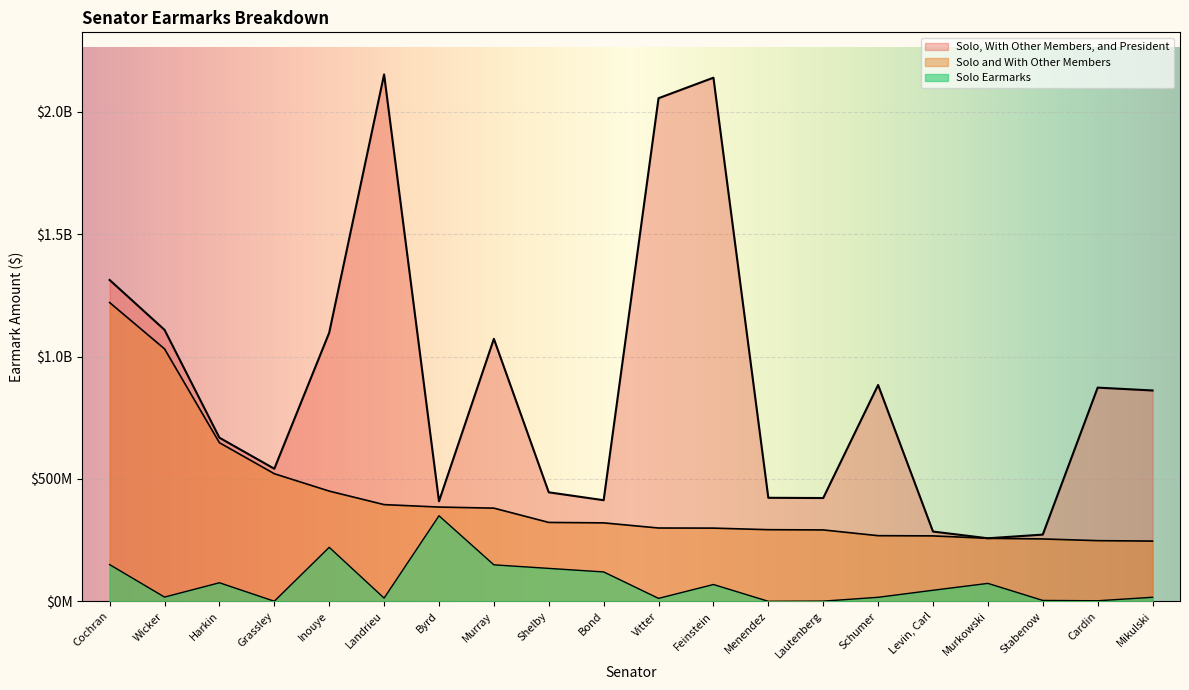

True or false: Solo and With Other Members and Solo Earmarks intersect in this chart.

False